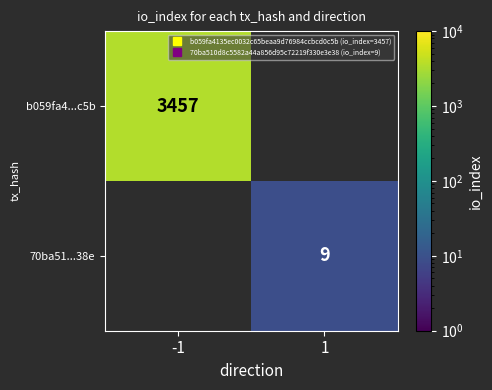

The value of b059fa4...c5b at -1 is 3457.0. True or false?

True